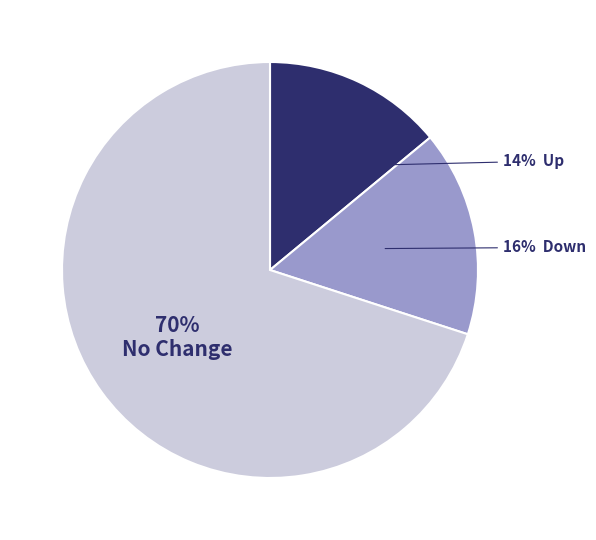

To the nearest percent, what is the difference between the largest and smallest slice percentages?

56%